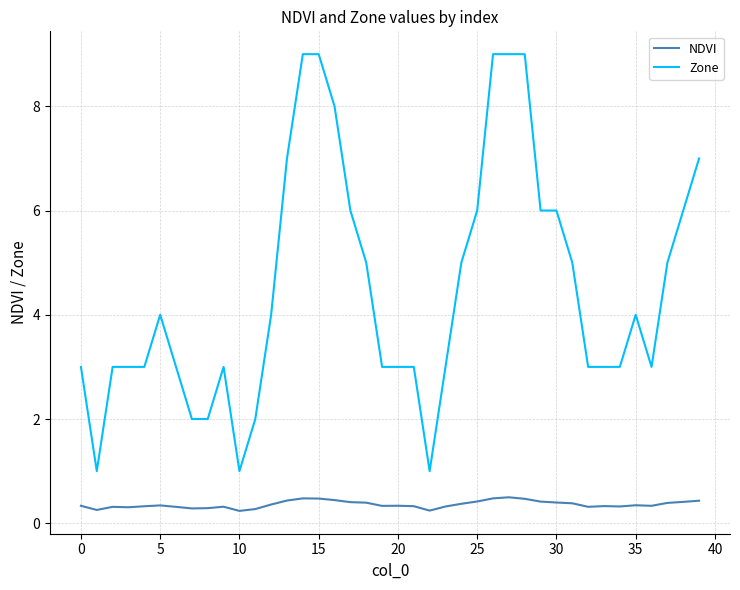

What is the highest value of the Zone series?

9.0